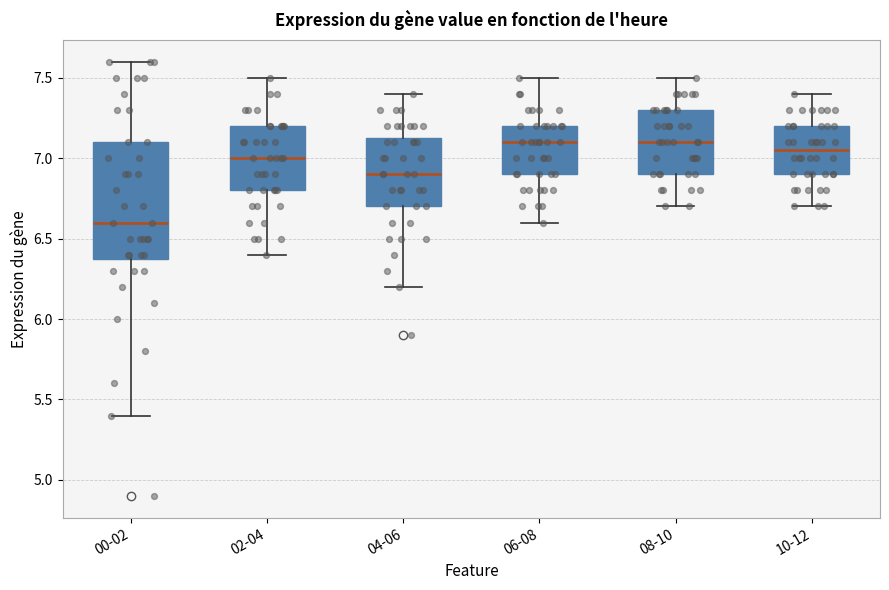

Which box is the tallest, from its lower edge to its upper edge?

00-02